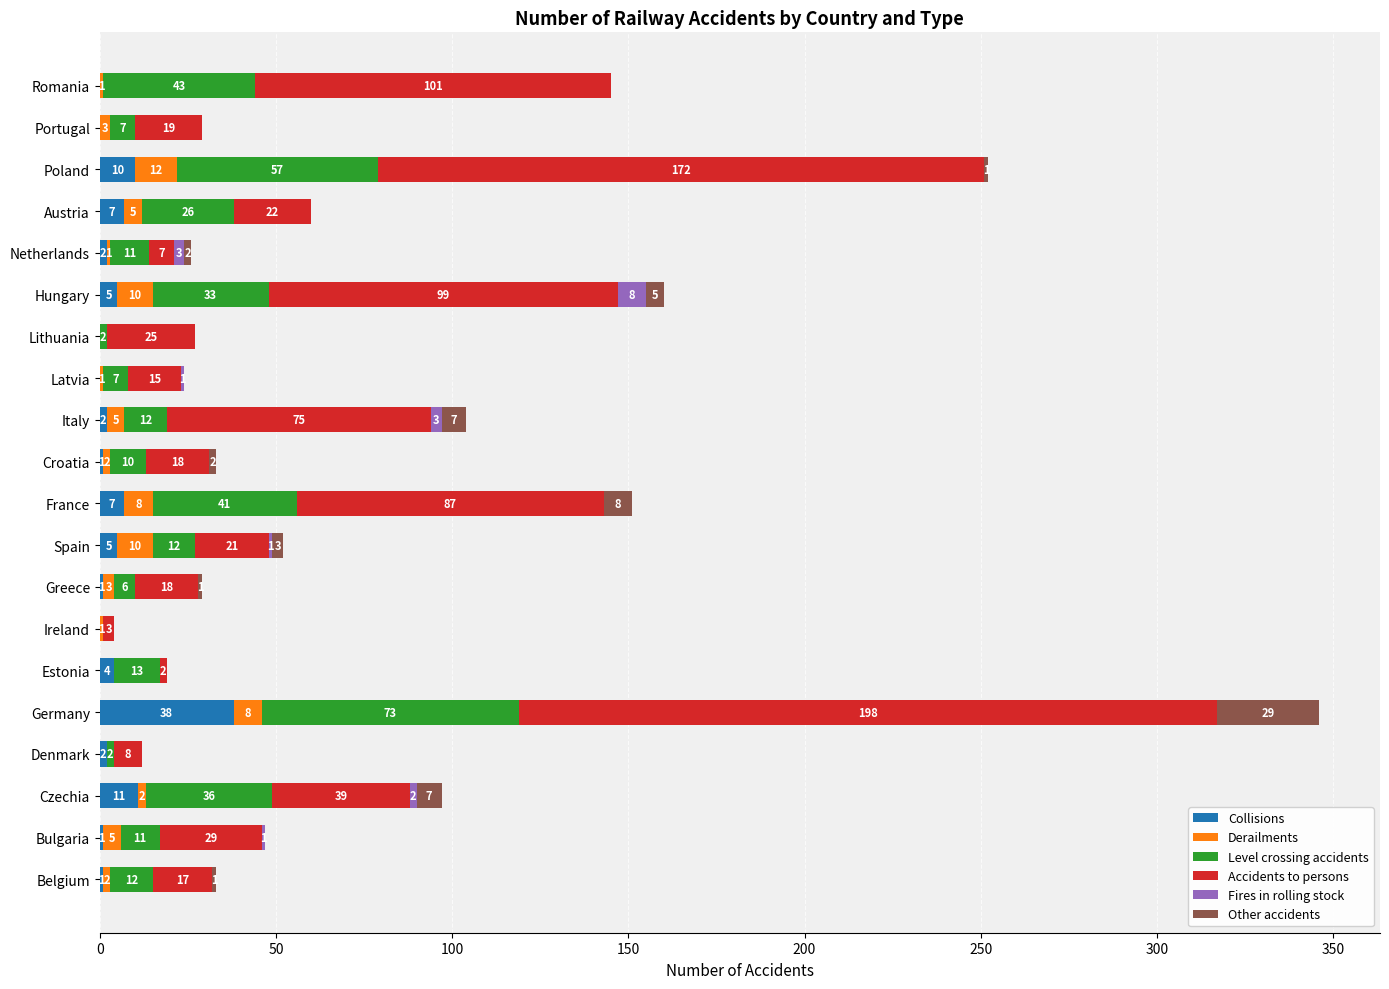

At which category is the sum across all series the highest?

Germany